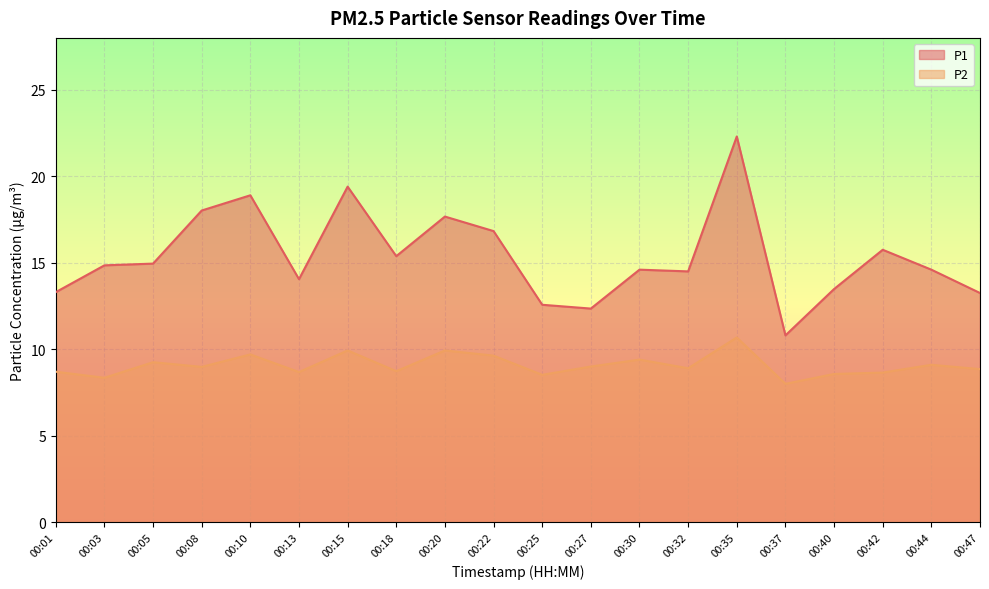

How many data points in P1 are above 14?

14